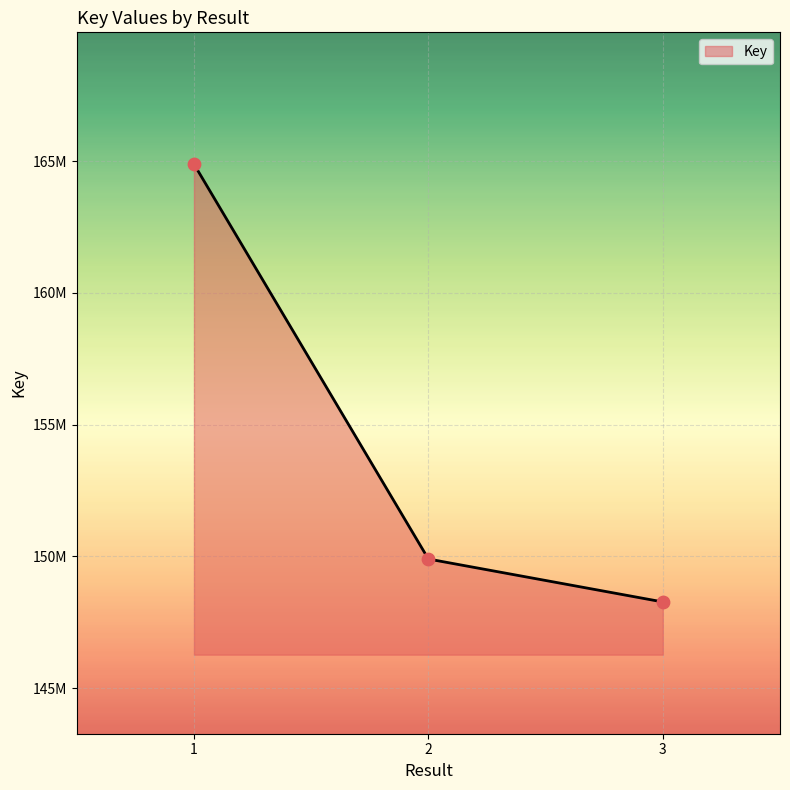

Is this an area chart (filled region under the line)?

Yes